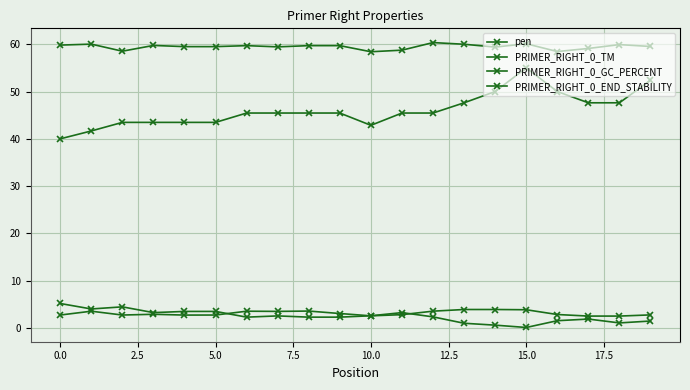

How many distinct data groups are displayed?

4